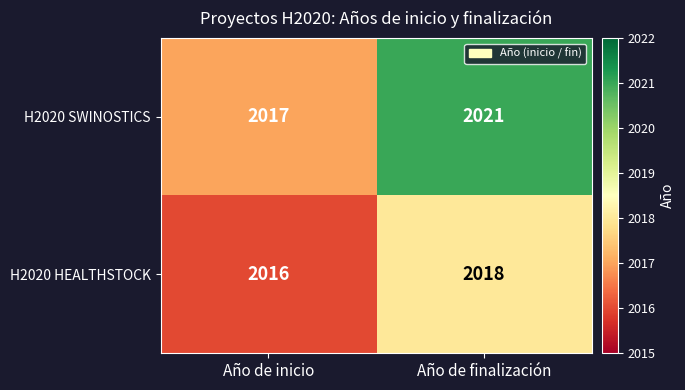

Reading right to left, list all the values displayed in this chart.

H2020 SWINOSTICS: 2021	2017
H2020 HEALTHSTOCK: 2018	2016